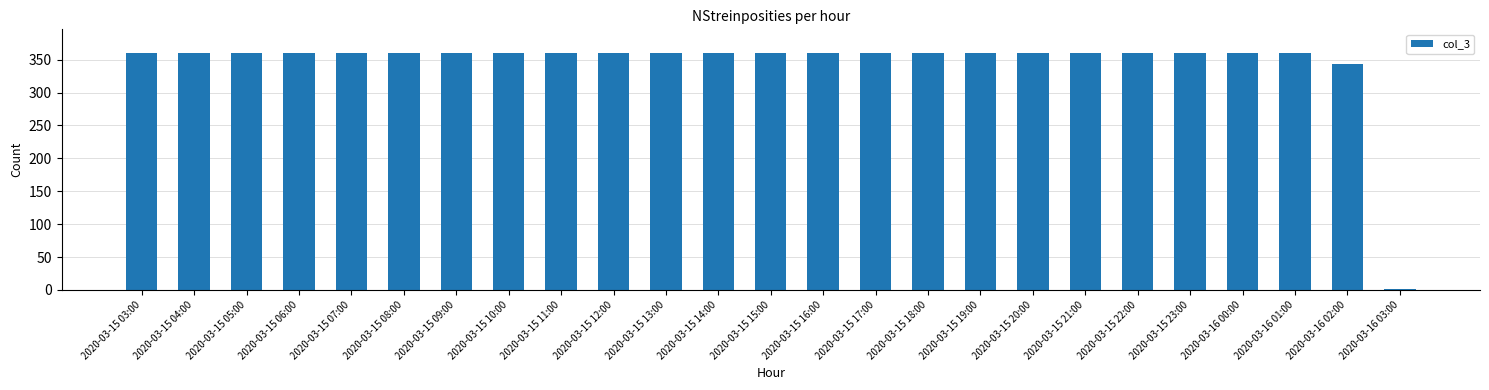

What is the approximate value at 2020-03-15 17:00, to the nearest 5?

360